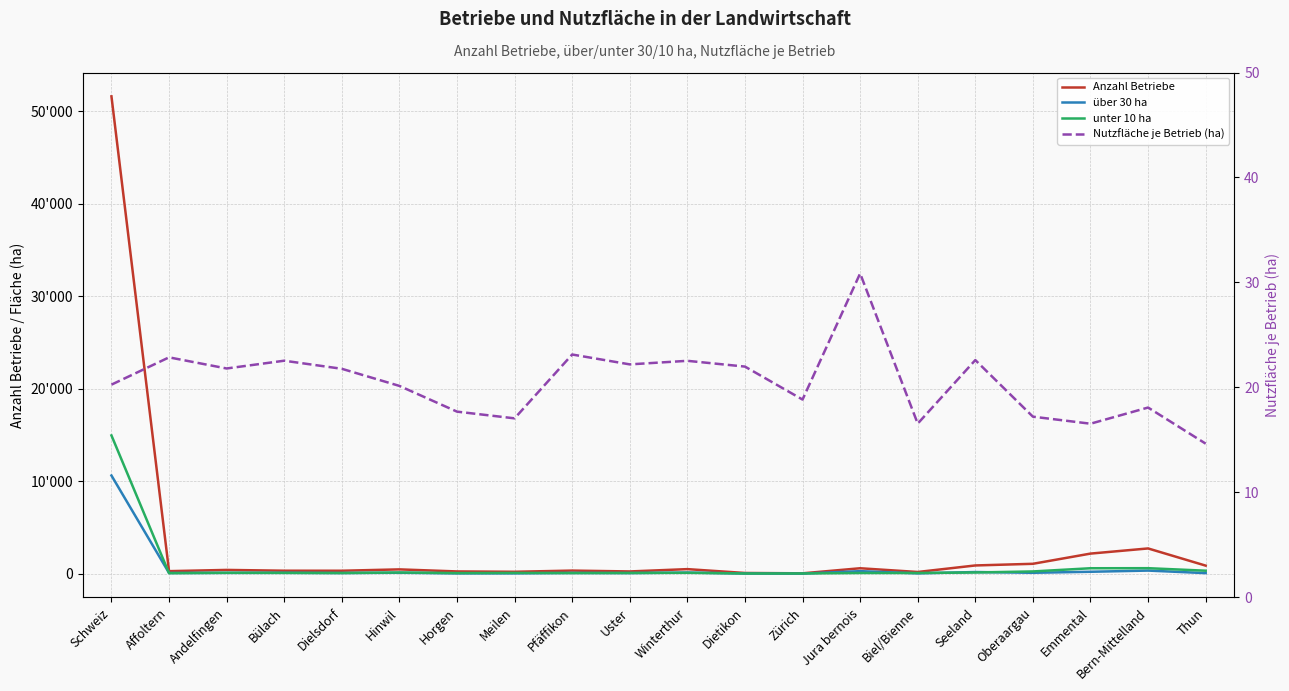

Does the chart have visible grid lines?

Yes